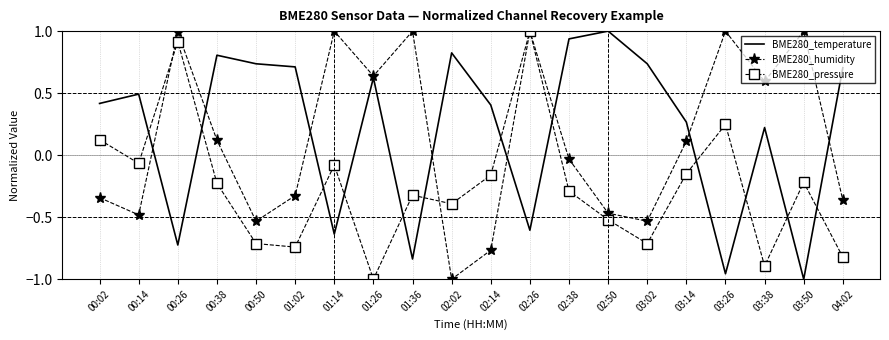

At 00:14, list the series in order from largest to smallest.

BME280_temperature, BME280_pressure, BME280_humidity